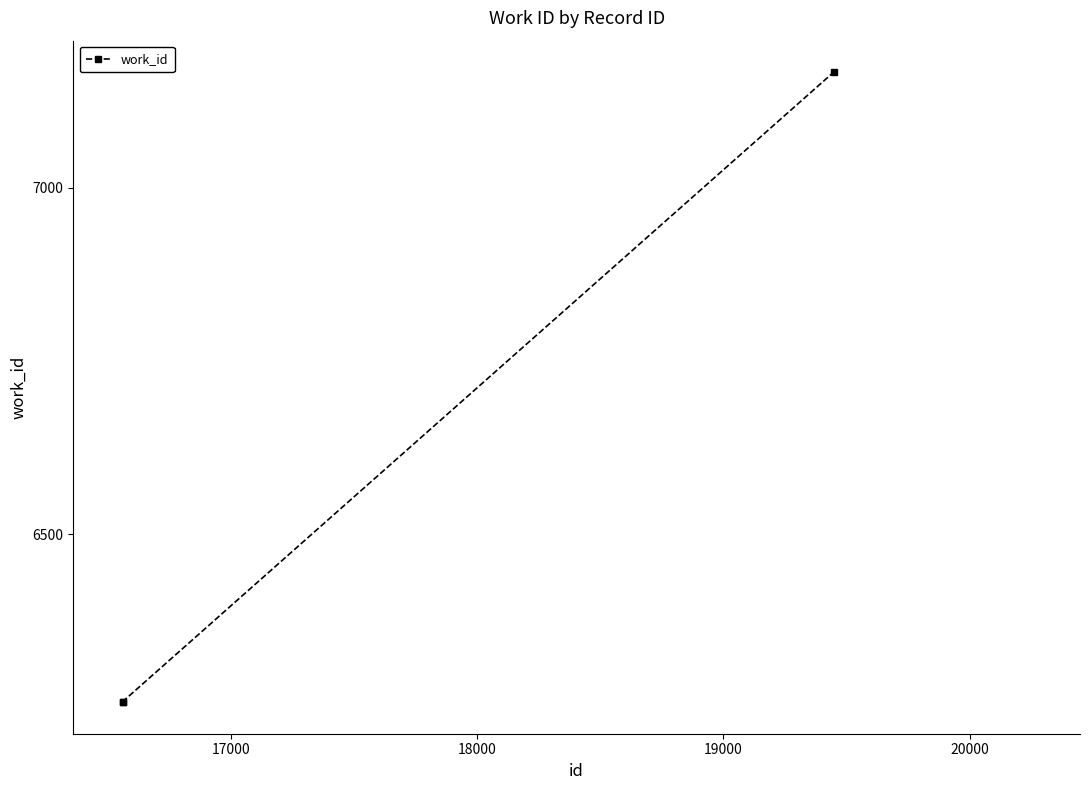

What is the maximum value shown in the chart?

7167